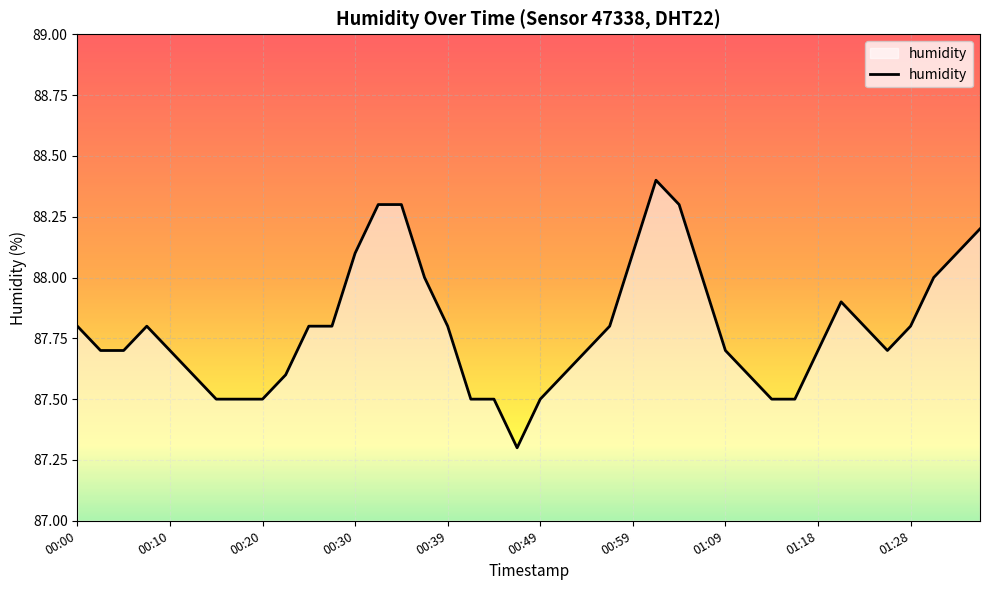

What is the smallest value displayed?

87.3